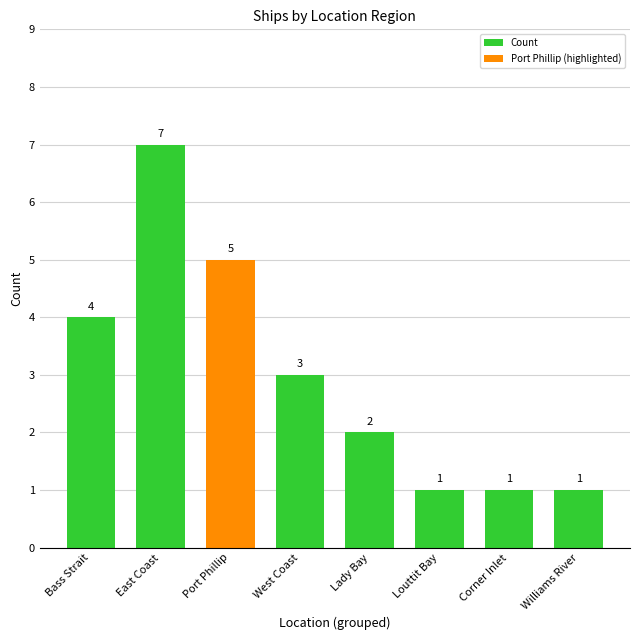

What is the difference between the second highest and second lowest values?

4